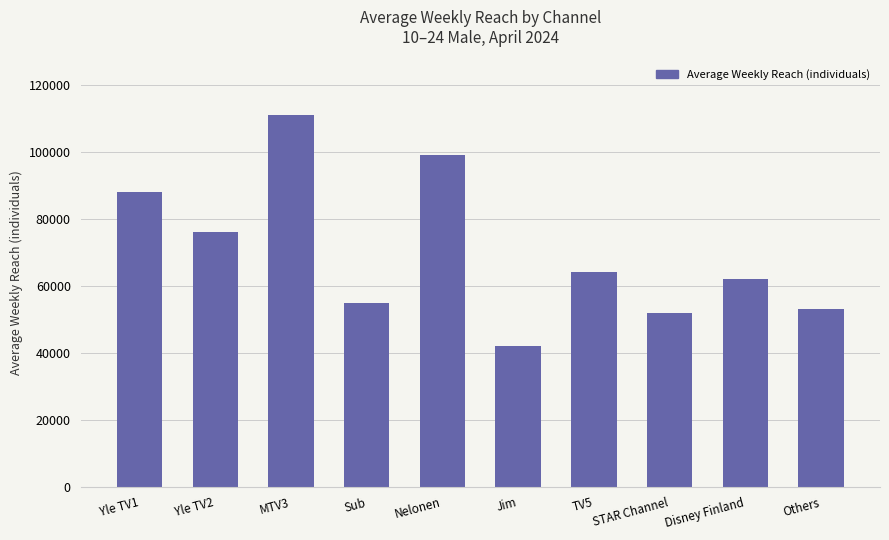

Count the number of categories in the chart.

10